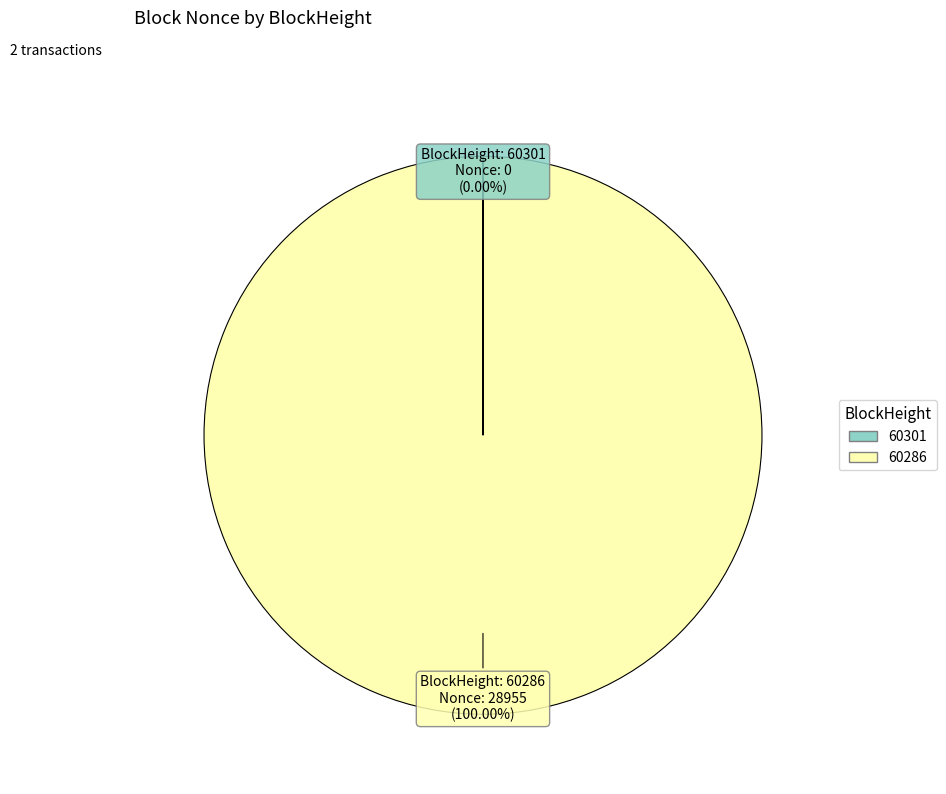

To the nearest percent, what is the average slice percentage?

50%